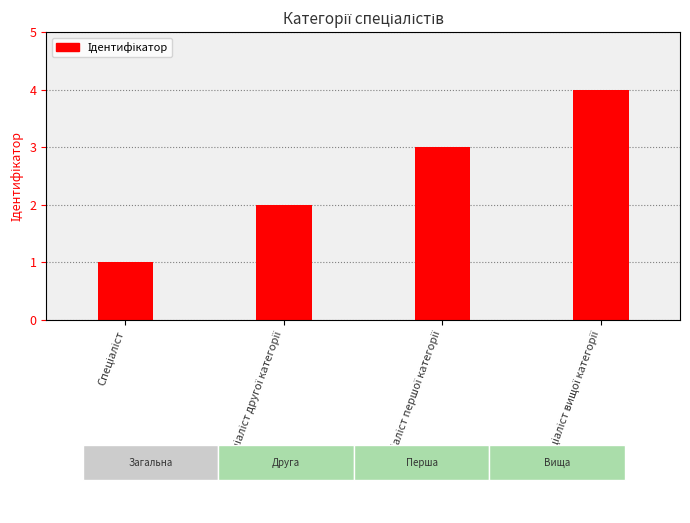

What is the greatest value displayed?

4